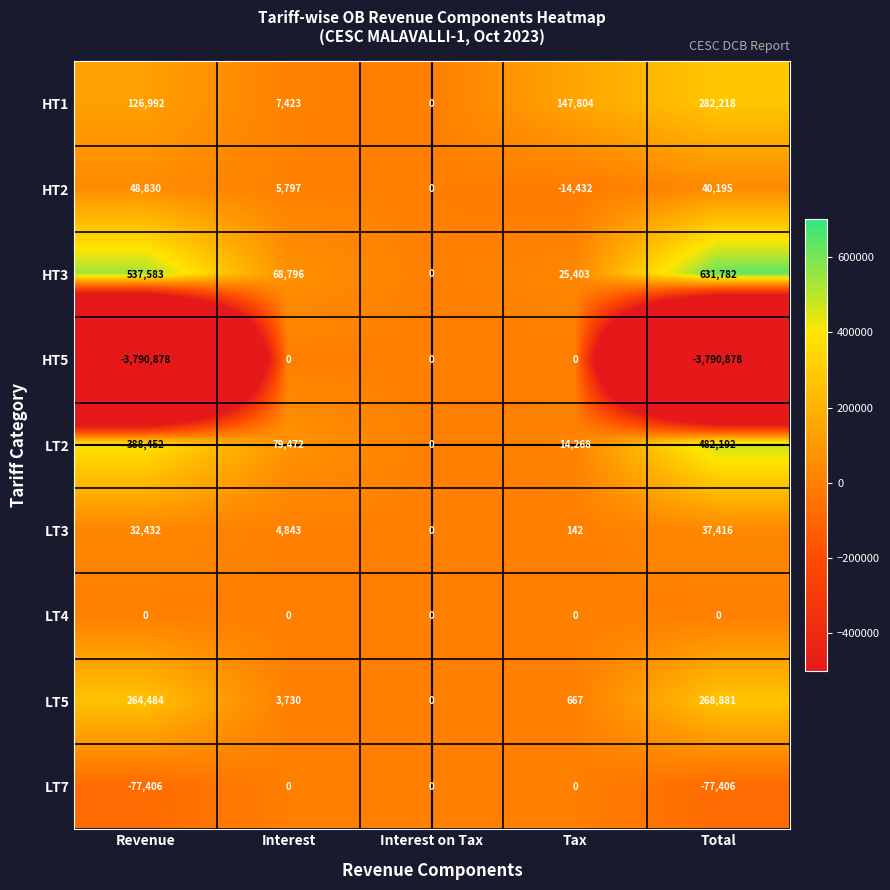

What is the approximate value of LT3 at Interest, to the nearest 10?

4840